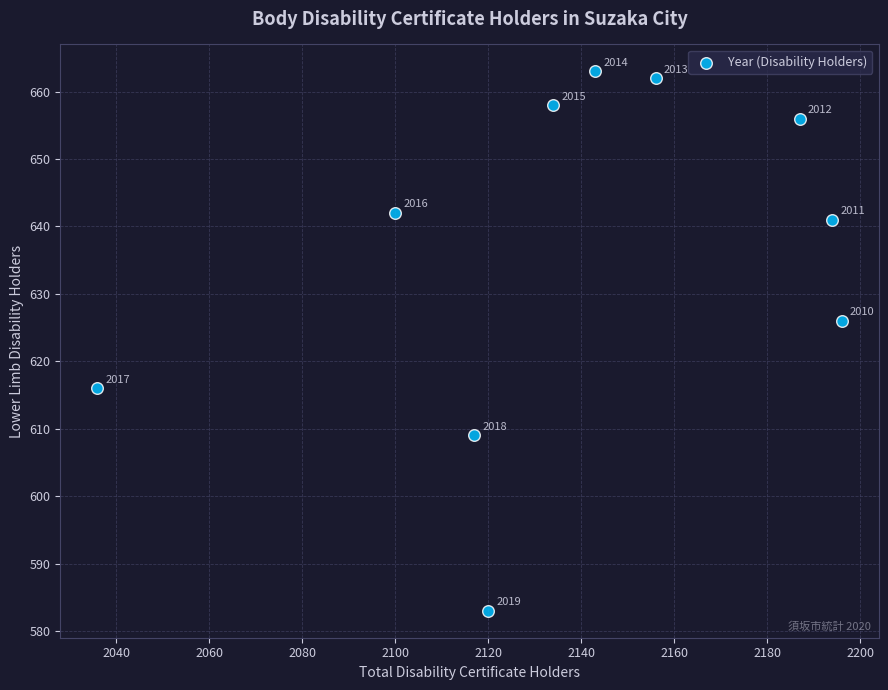

What Y value in the scatter plot is closest to 623?

626